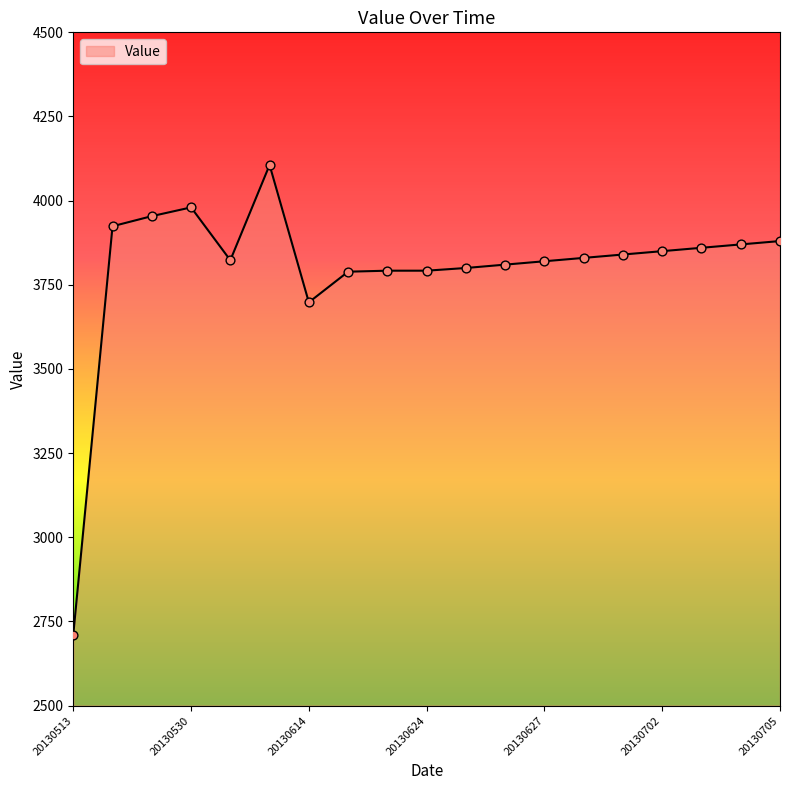

What is the minimum value shown in the chart?

2711